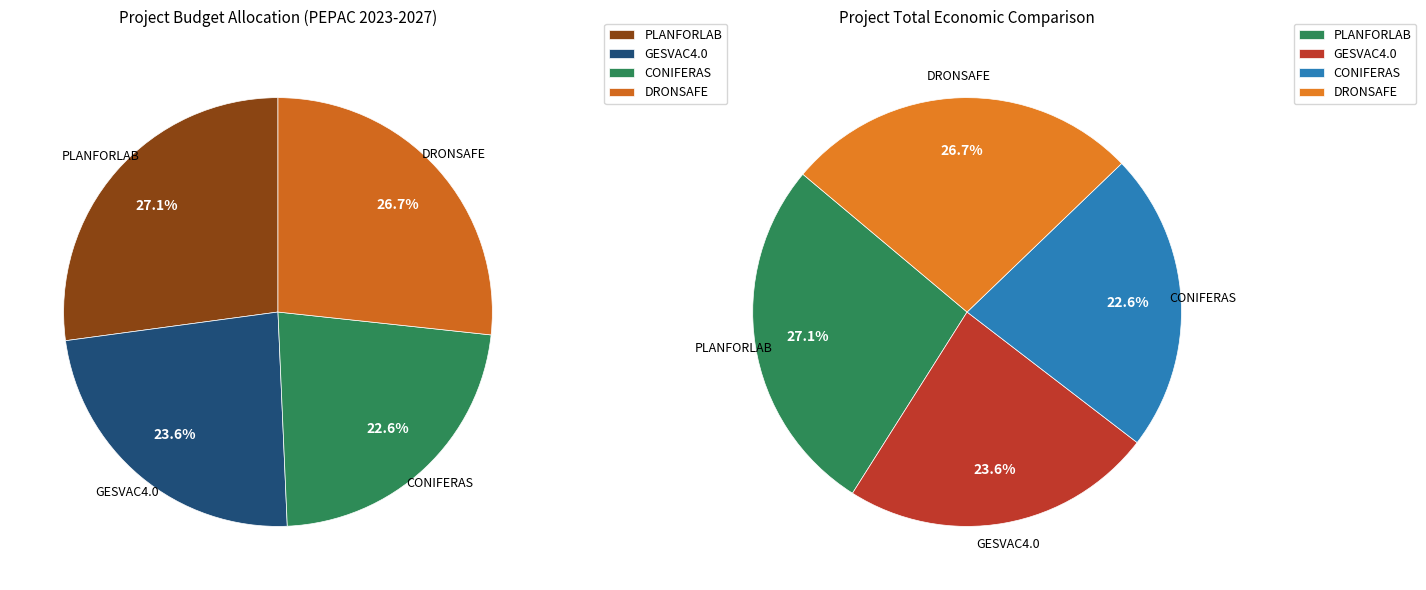

True or false: PLANFORLAB accounts for 27% of the total.

True